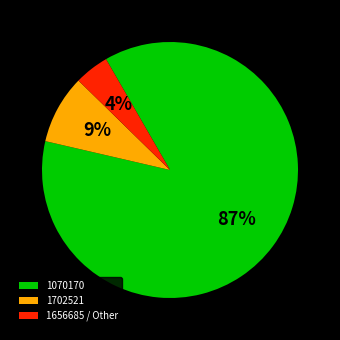

Is there any slice that represents more than half of the pie?

Yes